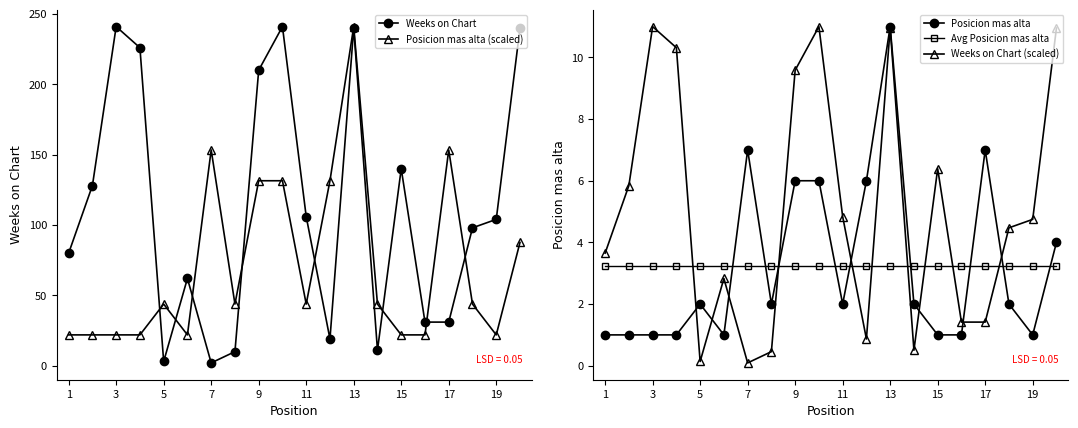

How many intersections are there between Weeks on Chart (scaled) and Avg Posicion mas alta?

8